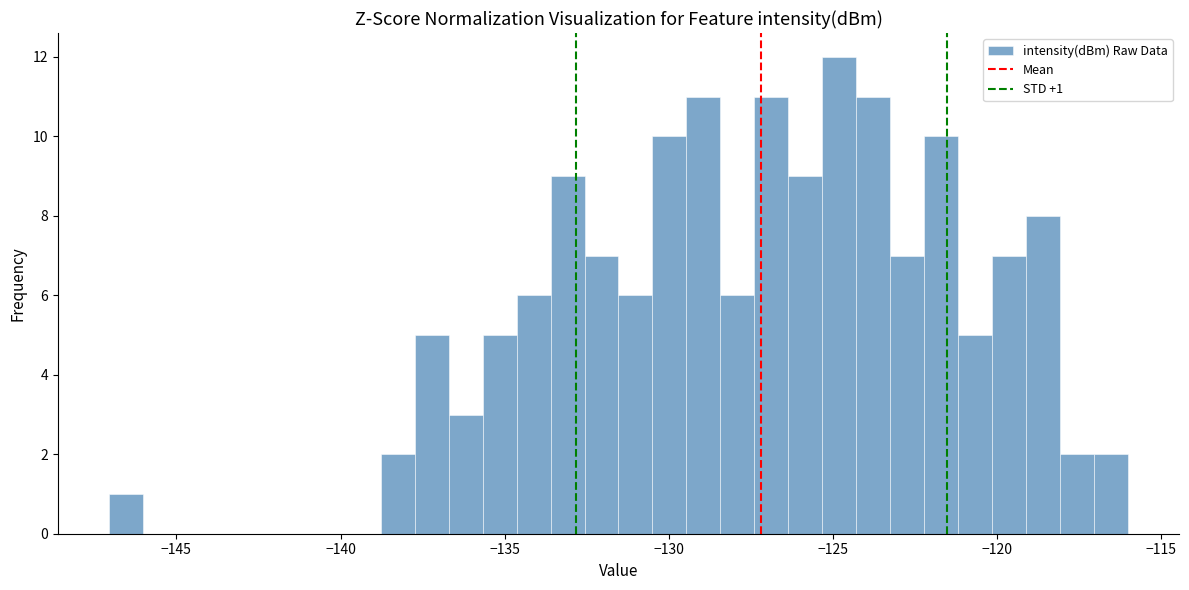

Around what value on the x-axis is the tallest bar? Give the approximate position of its centre, as read against the axis.

-125.0